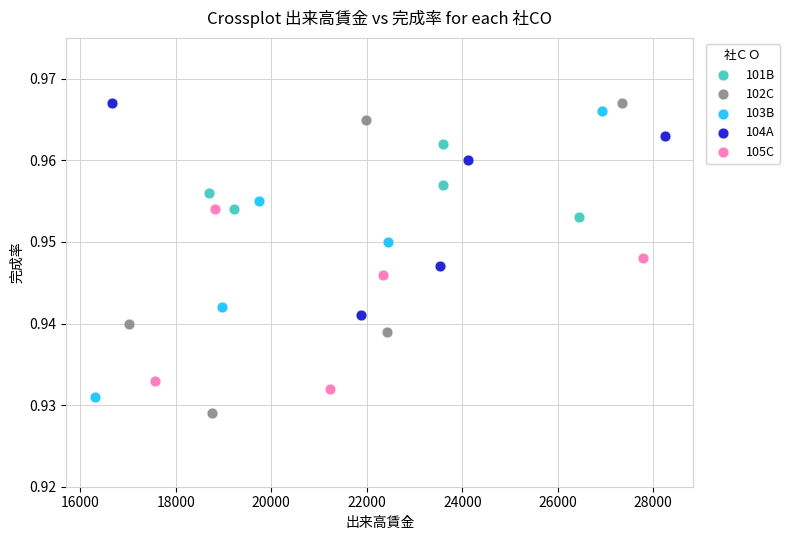

Which series has the largest Y range (max minus min)?

102C